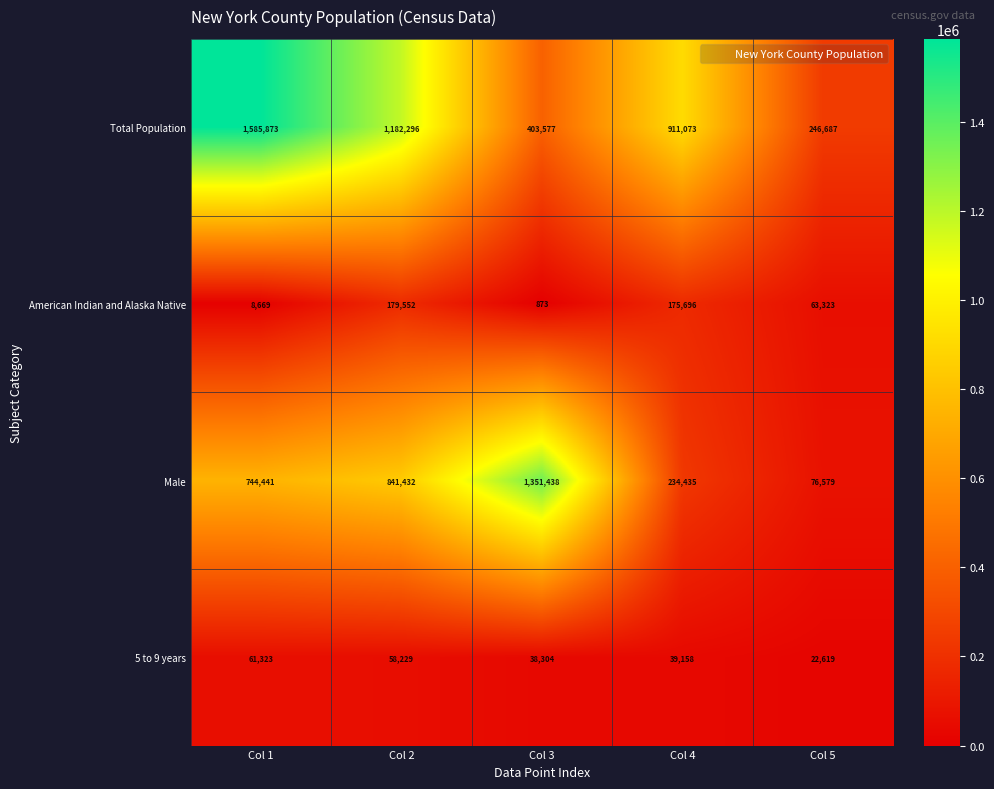

Reading left to right, what are all the values shown in this chart?

Total Population: 1585873	1182296	403577	911073	246687
American Indian and Alaska Native: 8669	179552	873	175696	63323
Male: 744441	841432	1351438	234435	76579
5 to 9 years: 61323	58229	38304	39158	22619